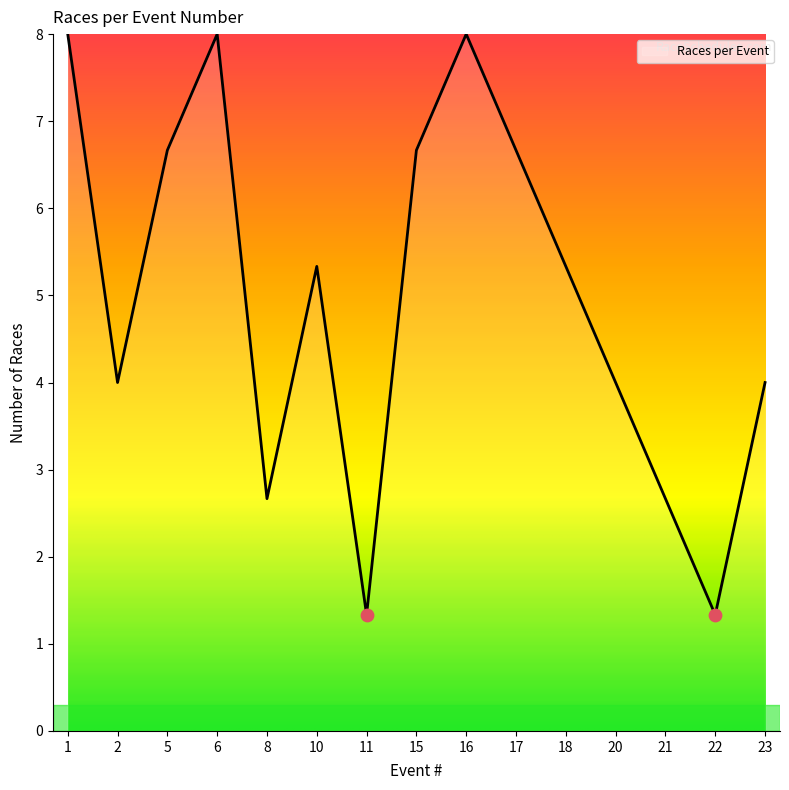

What is the change in value from 5 to 16?

+1.3